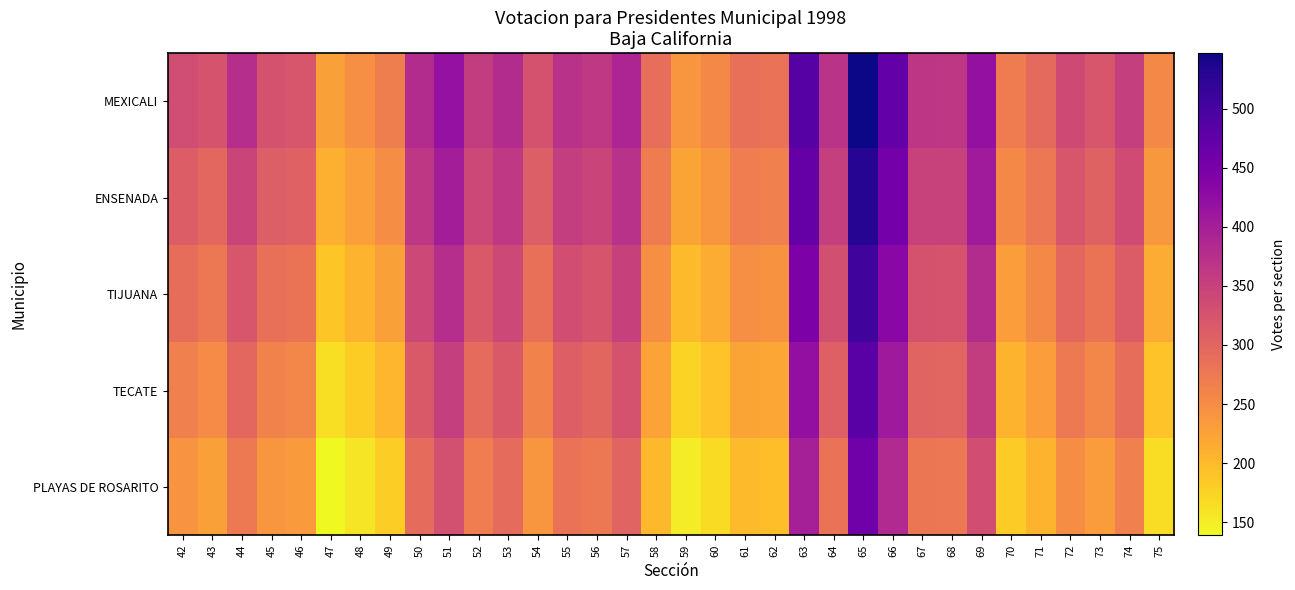

Rank the series at 45 from highest to lowest value.

MEXICALI, ENSENADA, TIJUANA, TECATE, PLAYAS DE ROSARITO